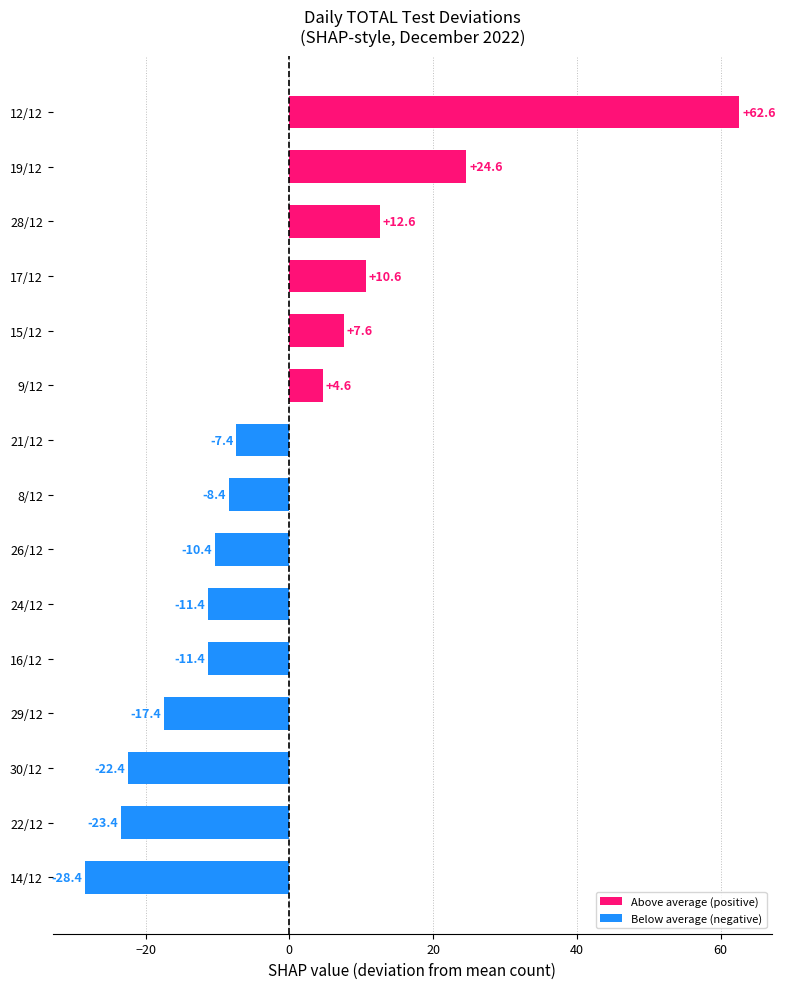

Between 28/12 and 22/12, which is larger?

28/12